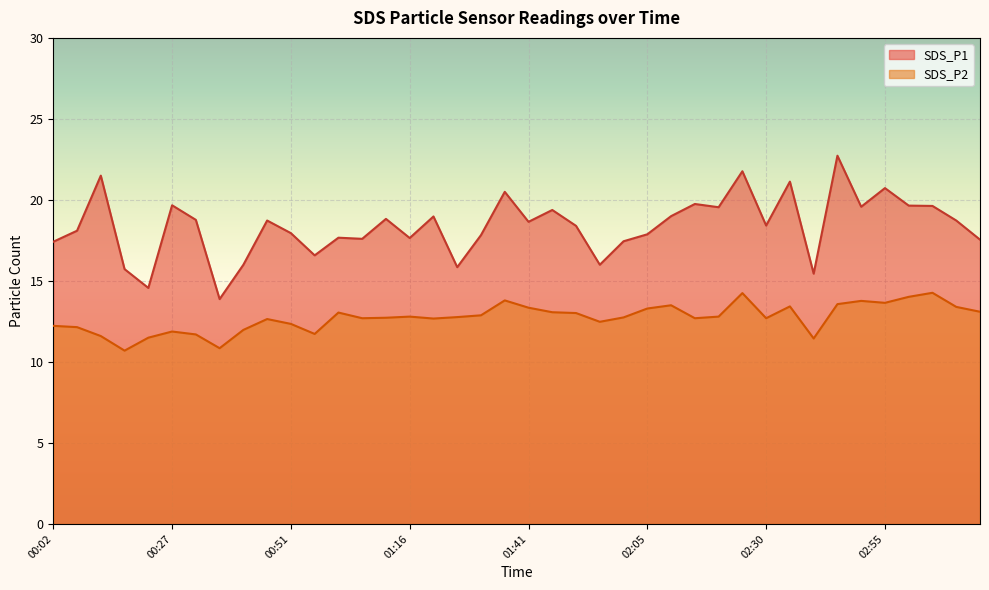

In SDS_P1, how many points are higher than both neighbors (excluding endpoints)?

13